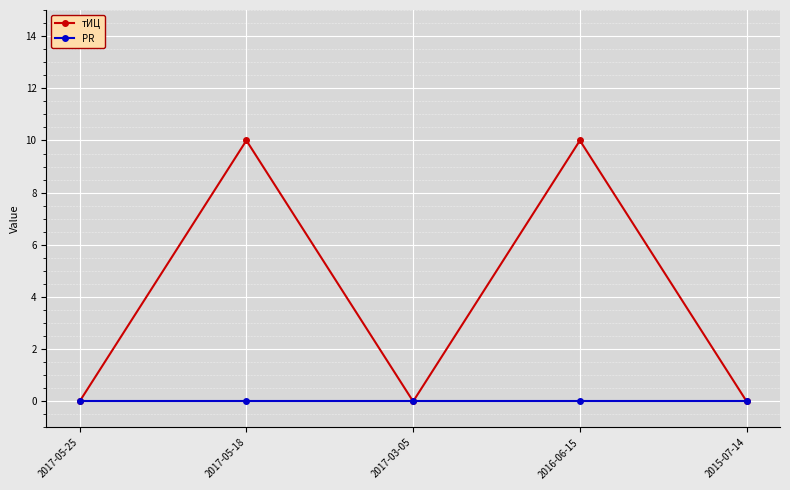

Which series has the largest total across all categories?

тИЦ